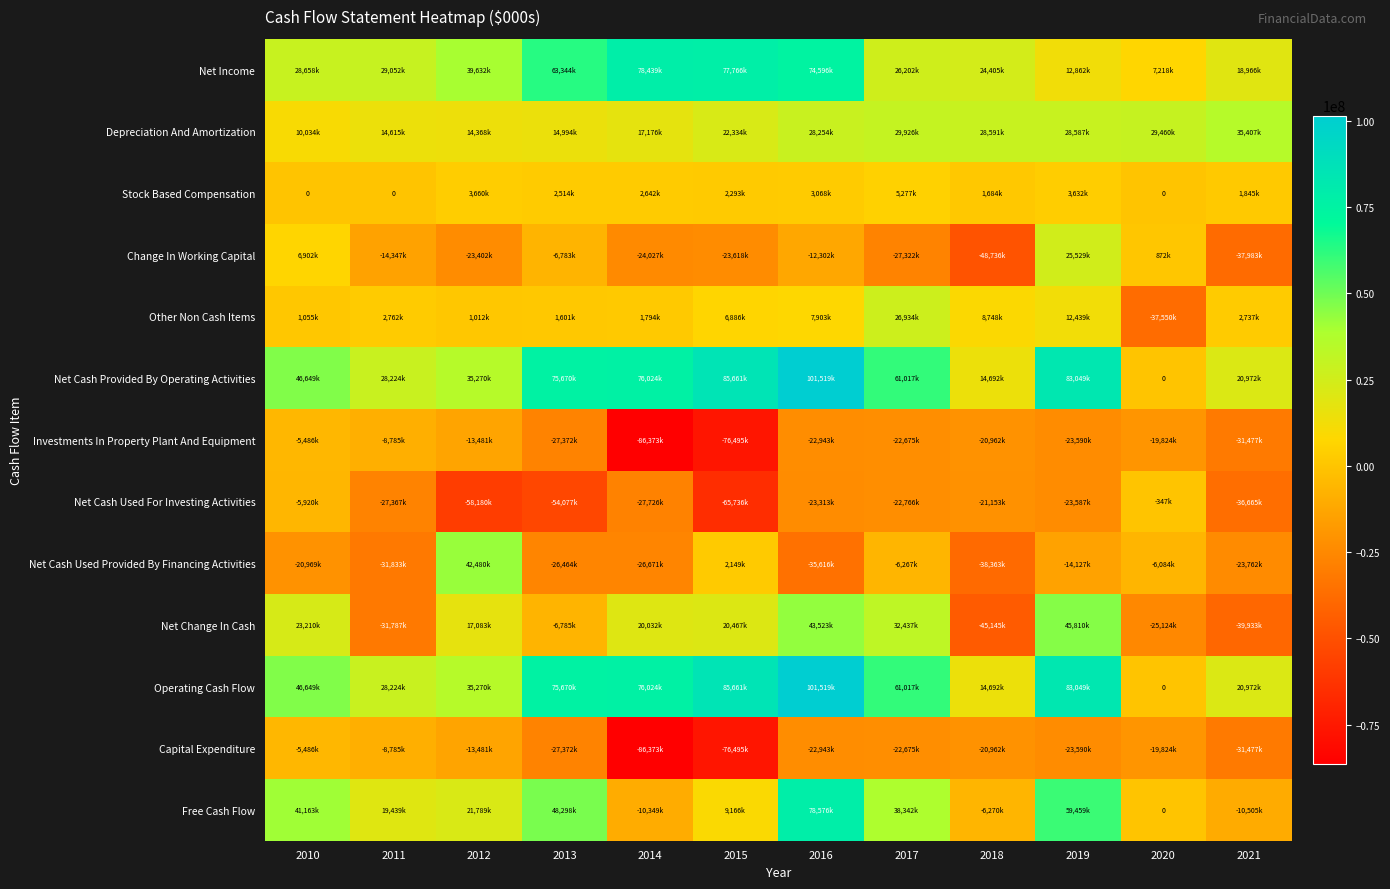

At which category is the sum across all series the highest?

2016